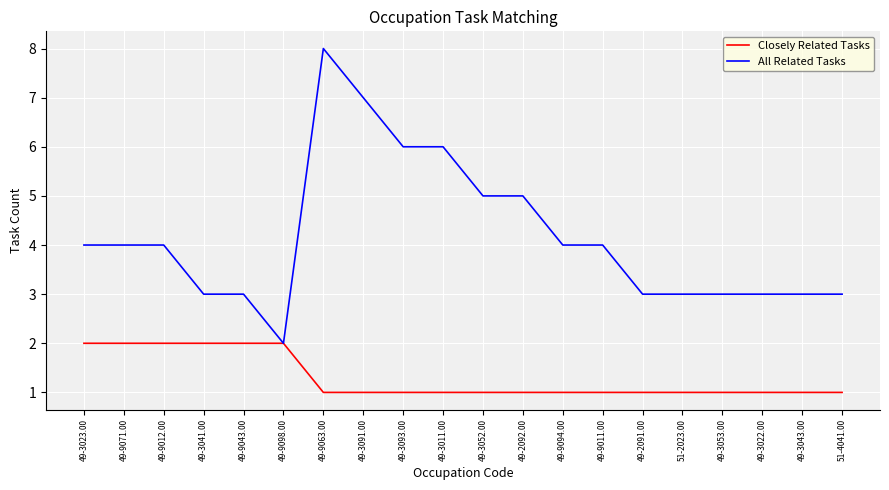

True or false: All Related Tasks has a value of 7 at 49-2092.00.

False